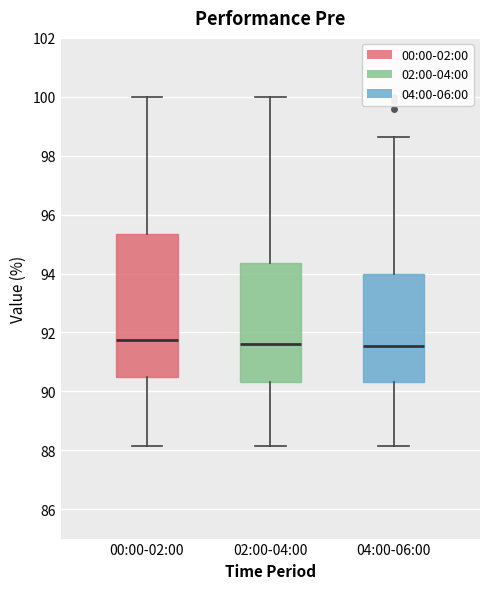

Where is the upper edge of the box for 02:00-04:00 on the y-axis? The values are not printed on the chart, so give them approximately, as read against the axis.

94.4